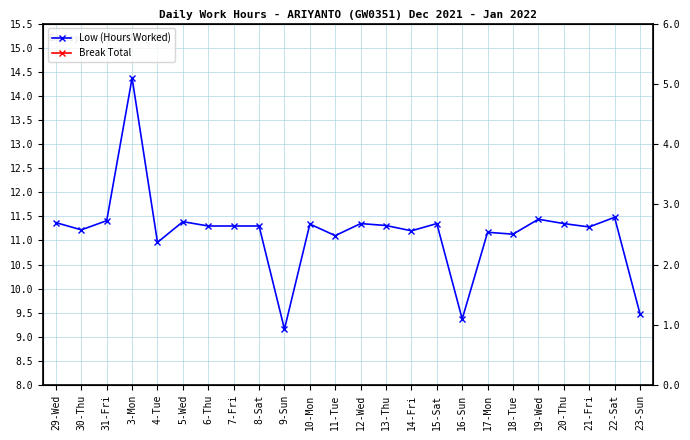

What is the total value across all series at 9-Sun?

9.2